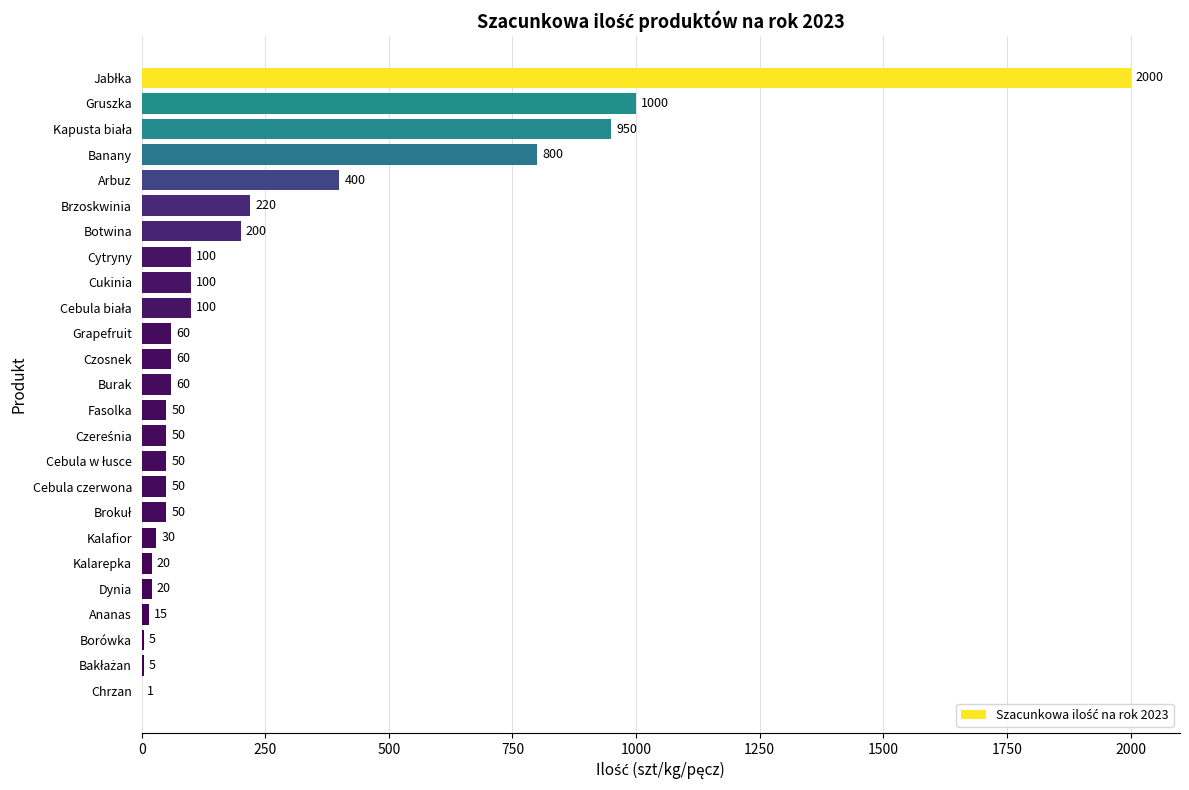

Read the value at Kalarepka, to the nearest 10.

20